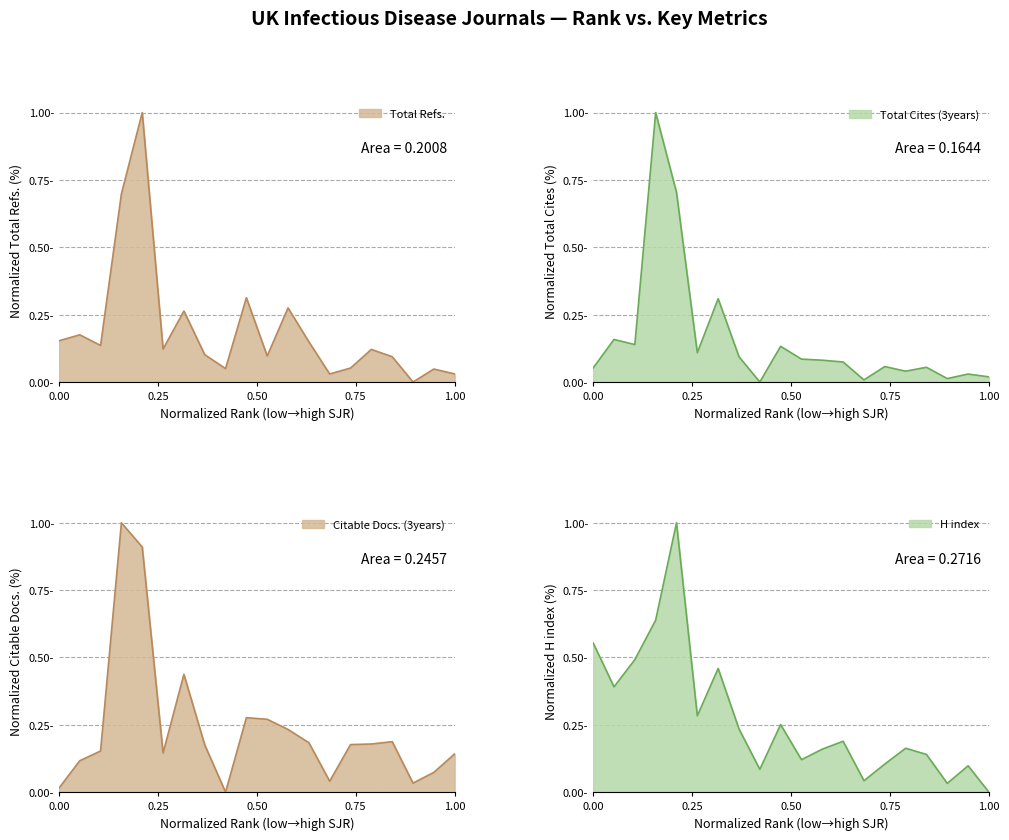

At which label does Total Refs. reach its peak?

5